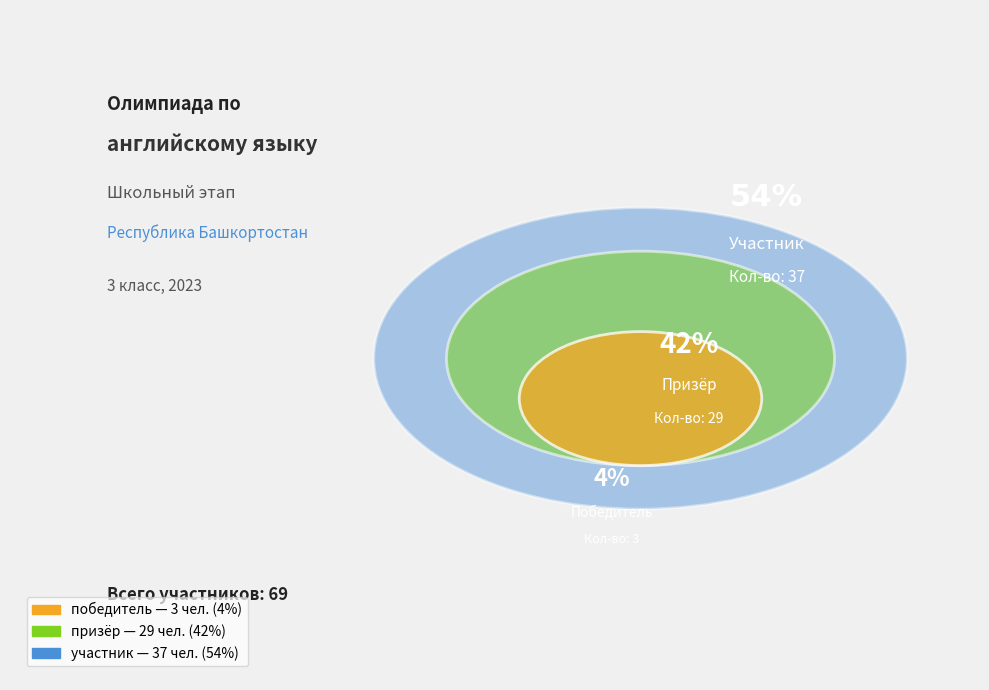

Which has a higher value, участник or победитель?

участник